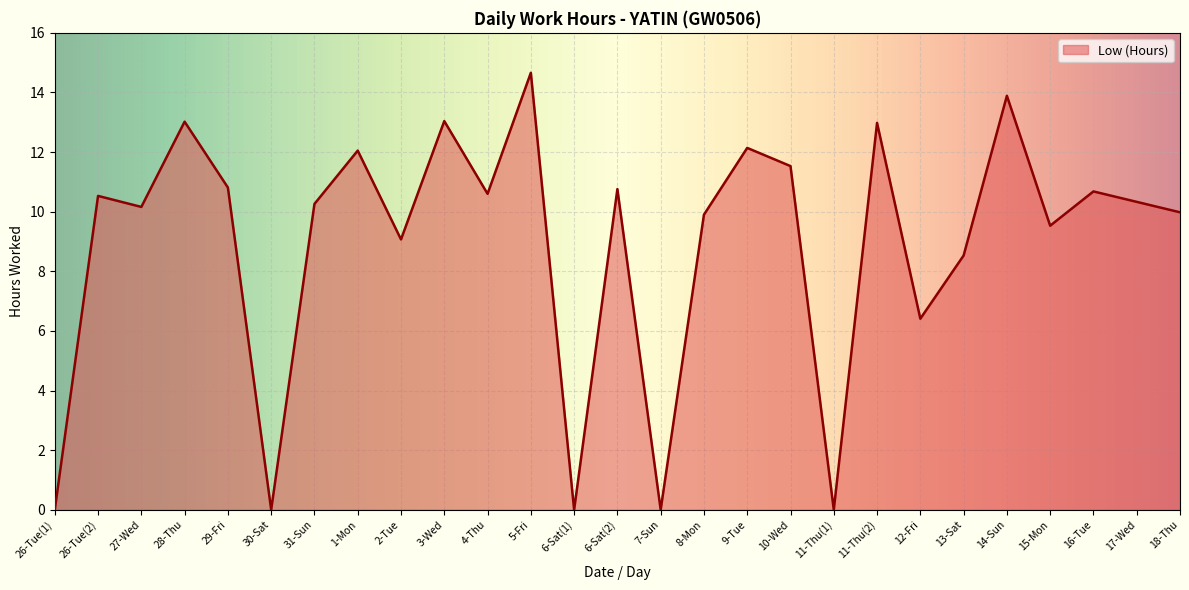

Approximately how many times larger is the value at 17-Wed compared to 9-Tue?

0.9